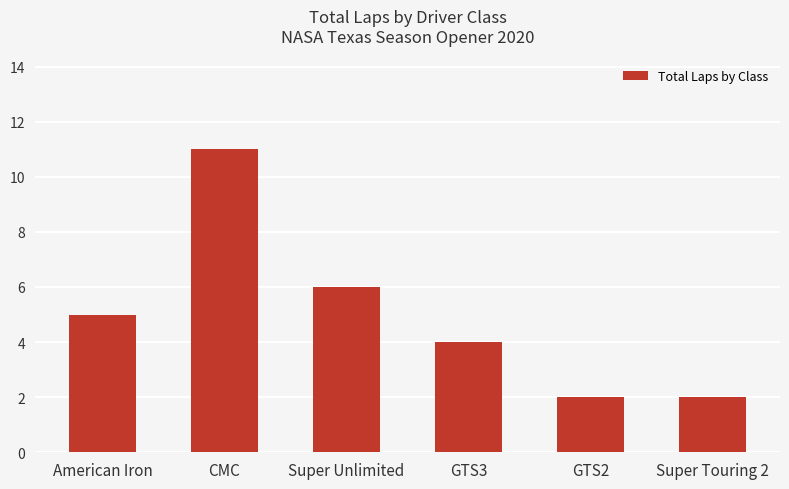

What is the difference between the values at CMC and Super Unlimited?

5